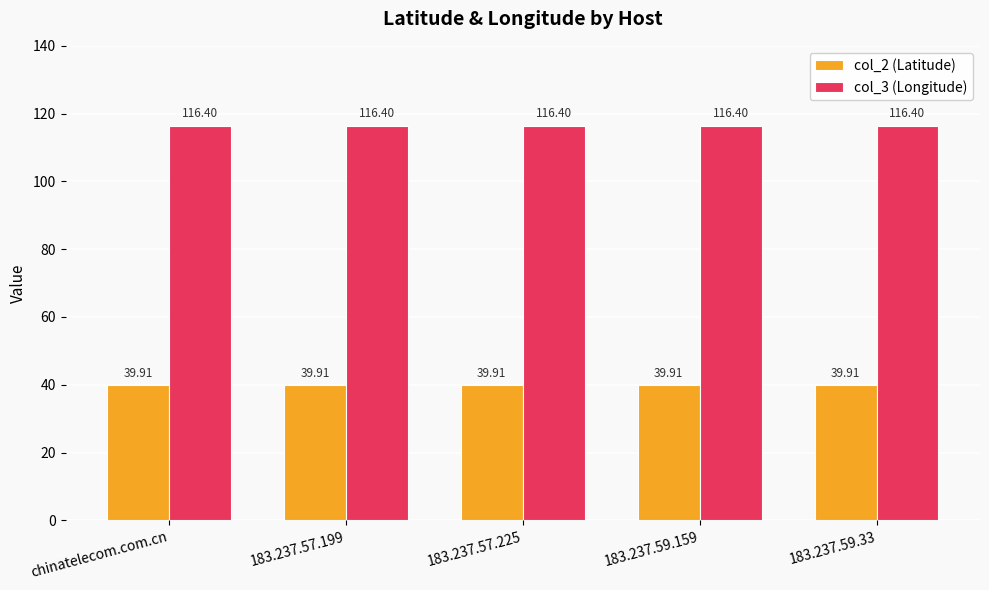

Is the value of col_3 (Longitude) at 183.237.57.199 greater than the value of col_2 (Latitude) at 183.237.59.159?

Yes